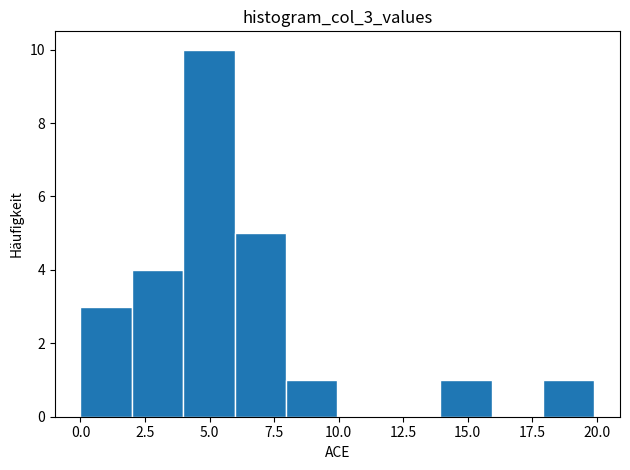

Around what value on the x-axis is the tallest bar? Give the approximate position of its centre, as read against the axis.

5.0